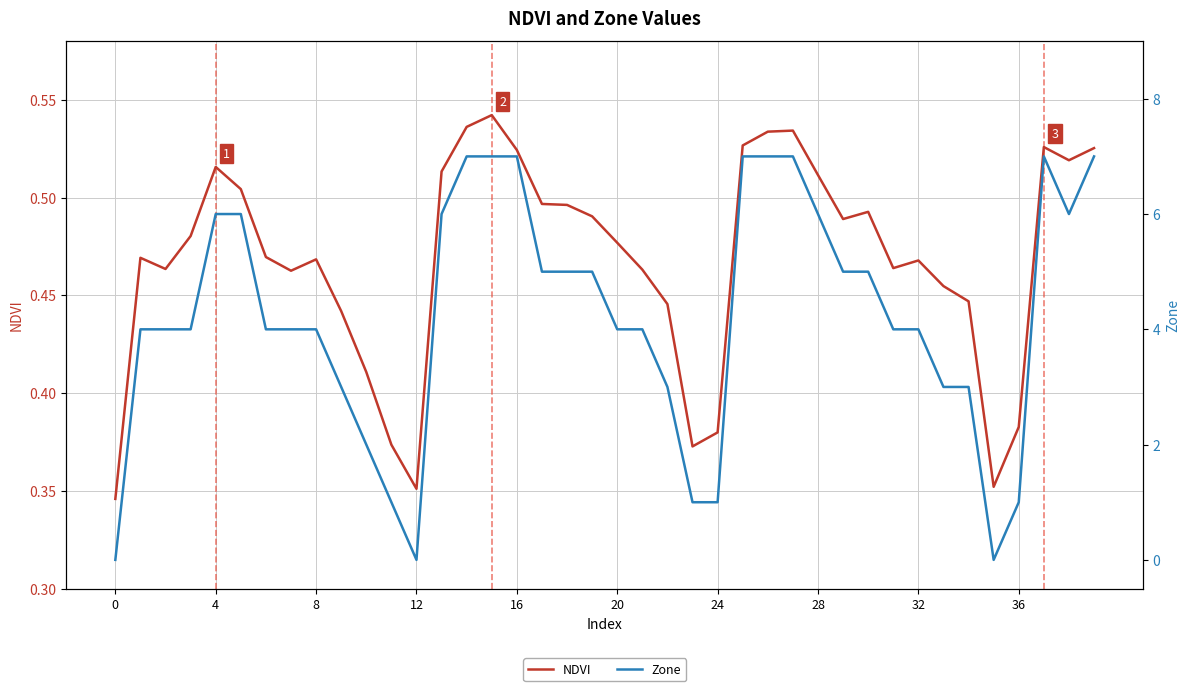

What is the value of the Zone point at the 30th from the left?

5.0